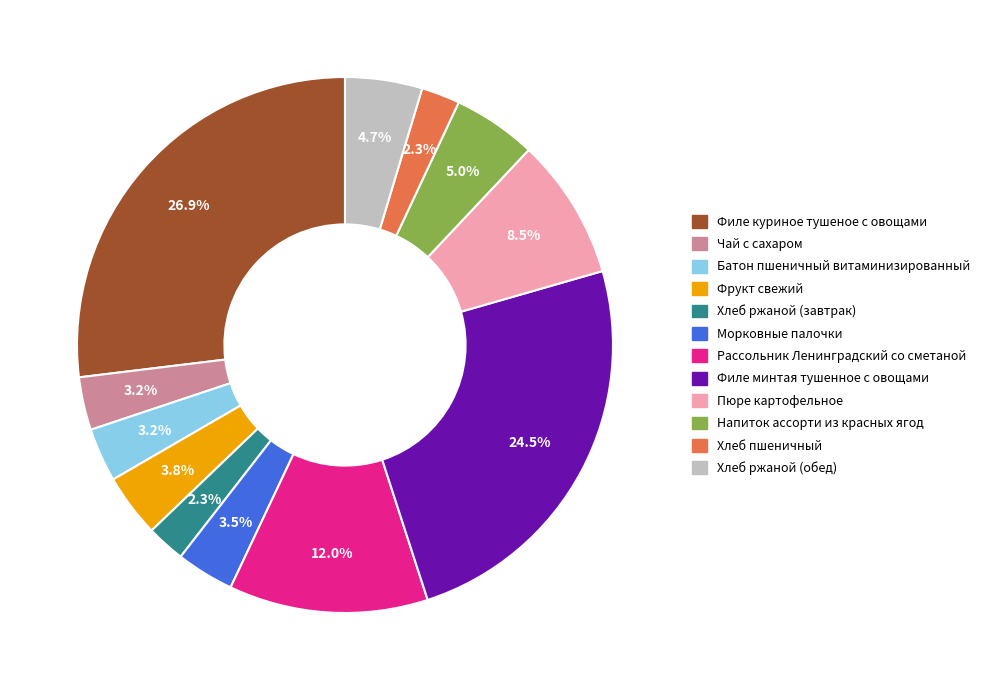

Does Чай с сахаром represent more than half of the total?

No